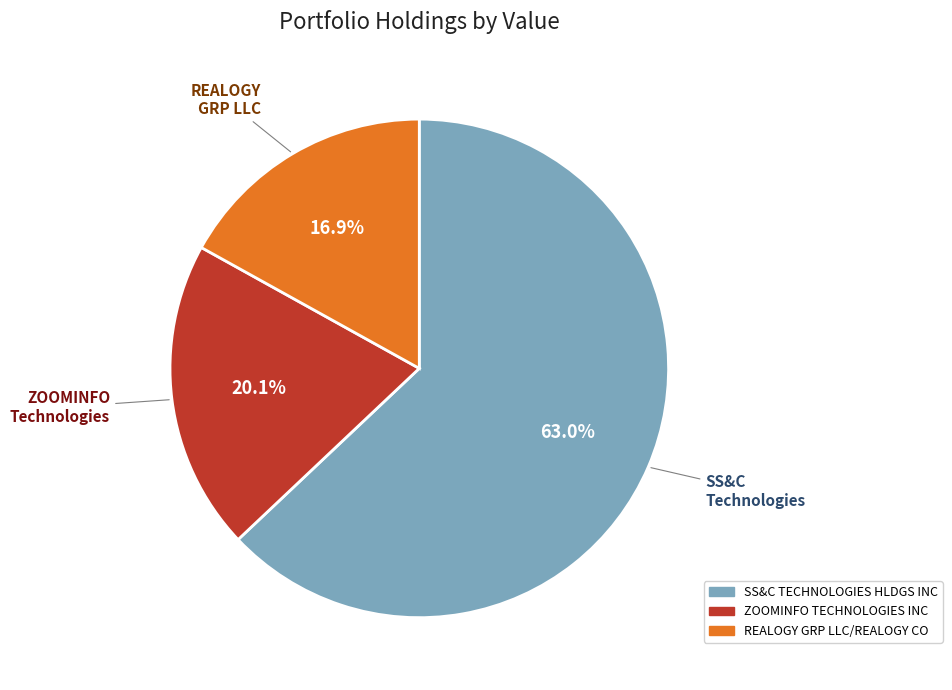

Does any single category account for the majority?

Yes